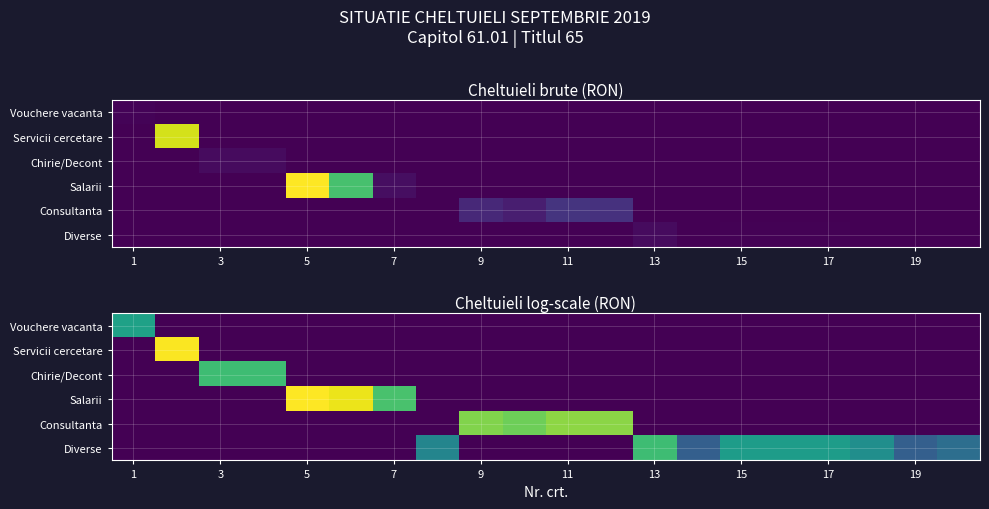

Where is Diverse nearest to the value 3?

19